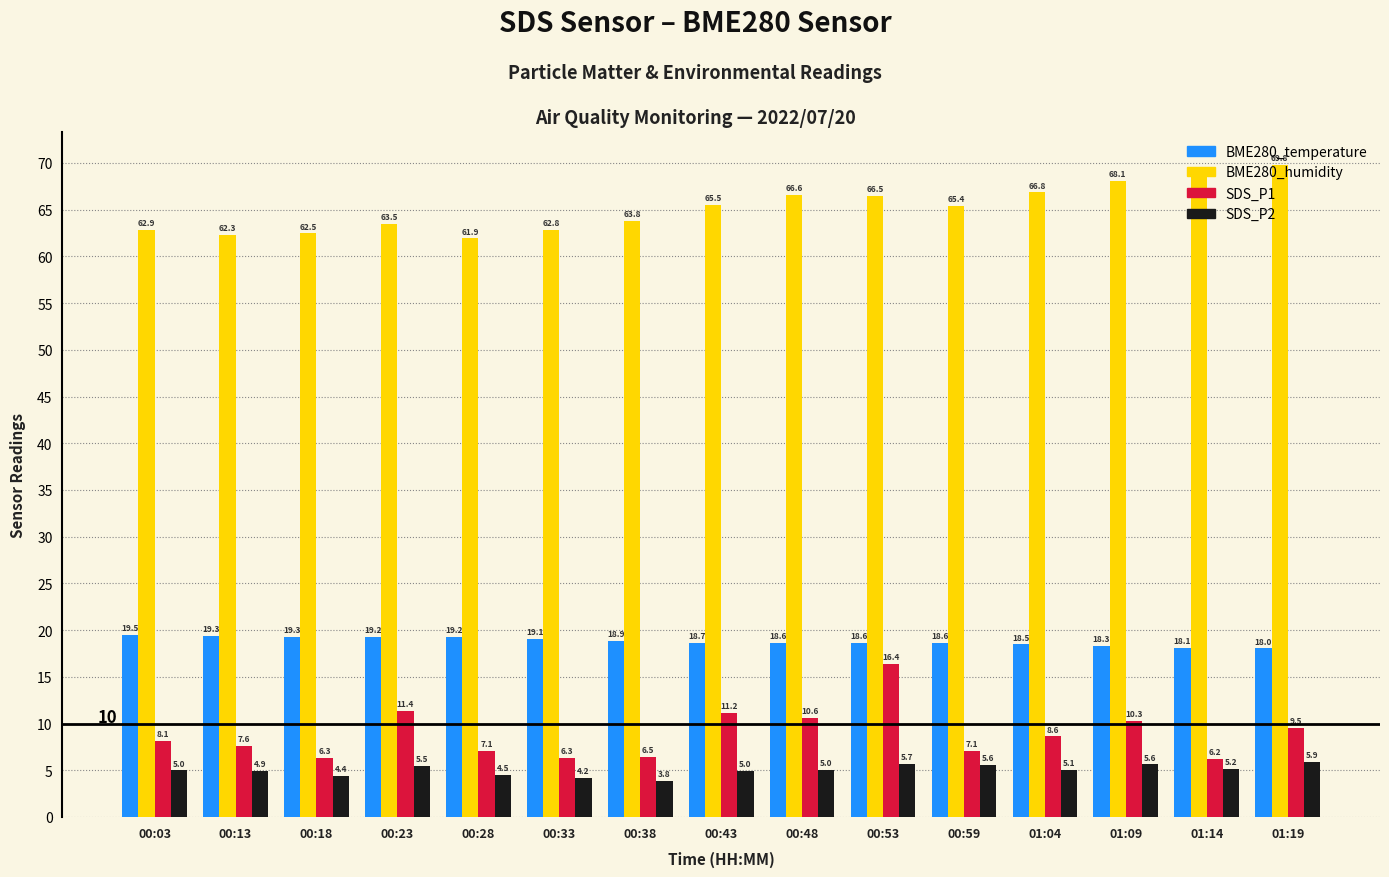

True or false: SDS_P2 has a value of 4.9 at 00:13.

True